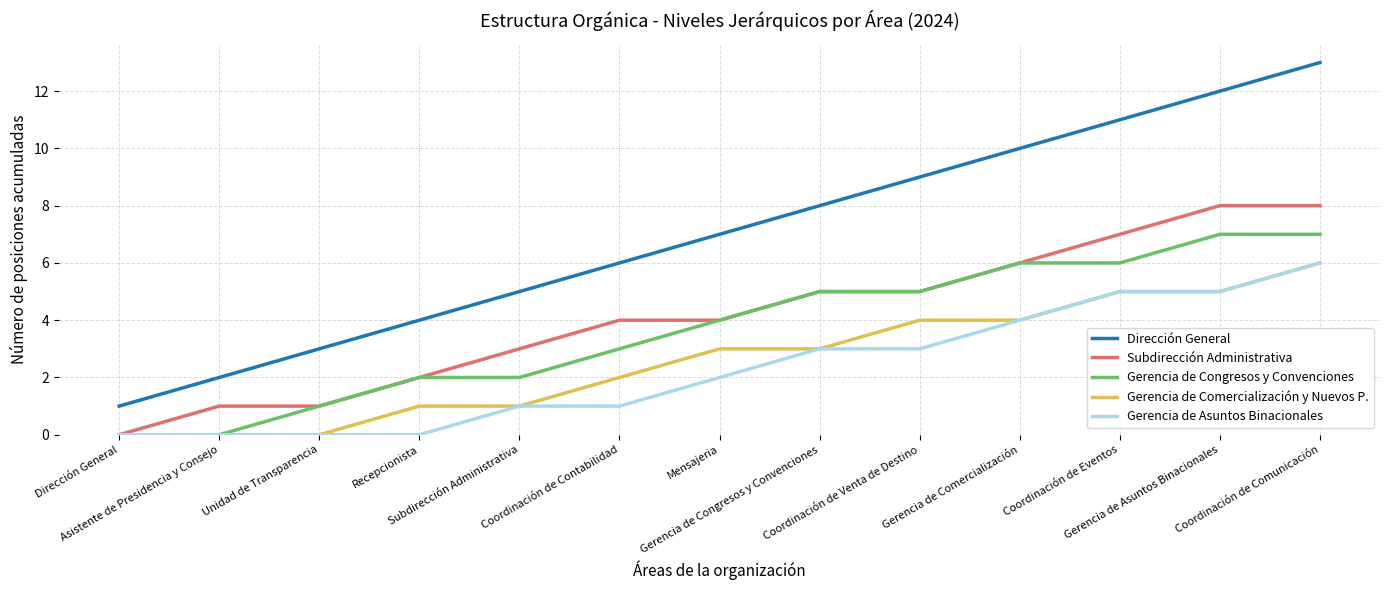

Count the Subdirección Administrativa values in the range 2 to 6.

7